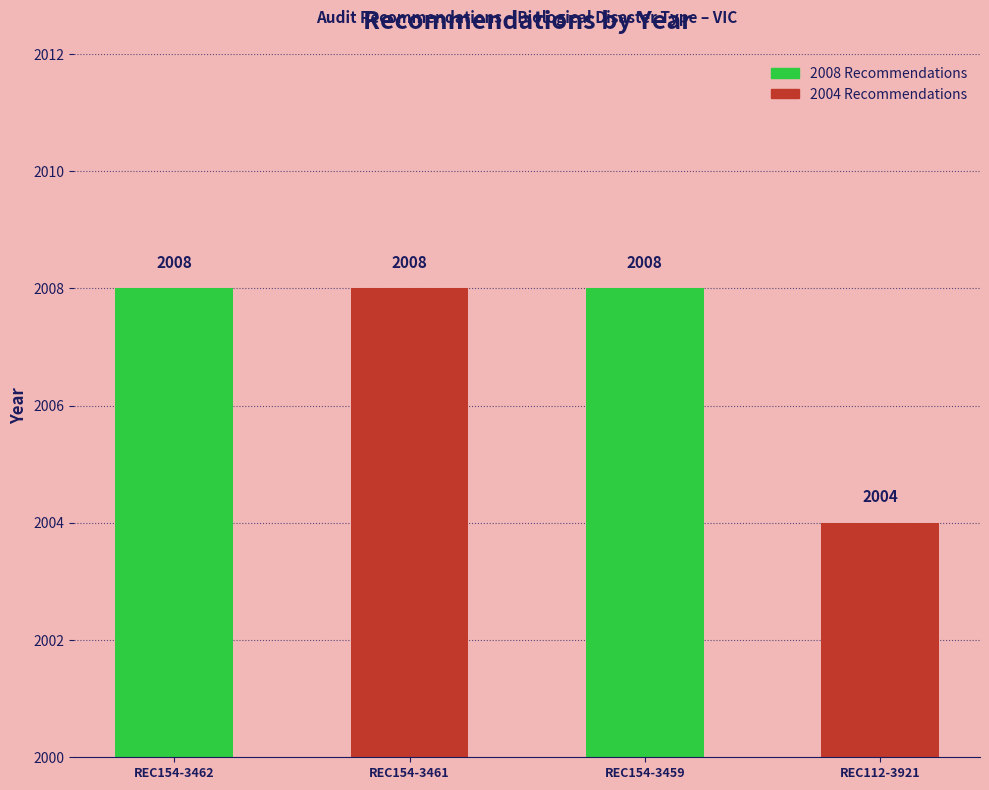

The value at REC154-3459 is 2008. True or false?

True